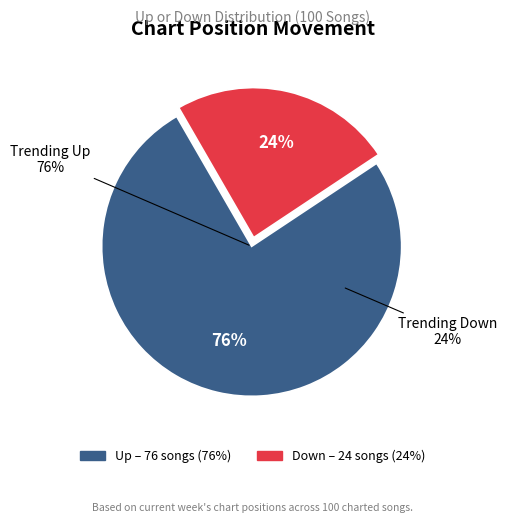

Which slice is the largest?

up